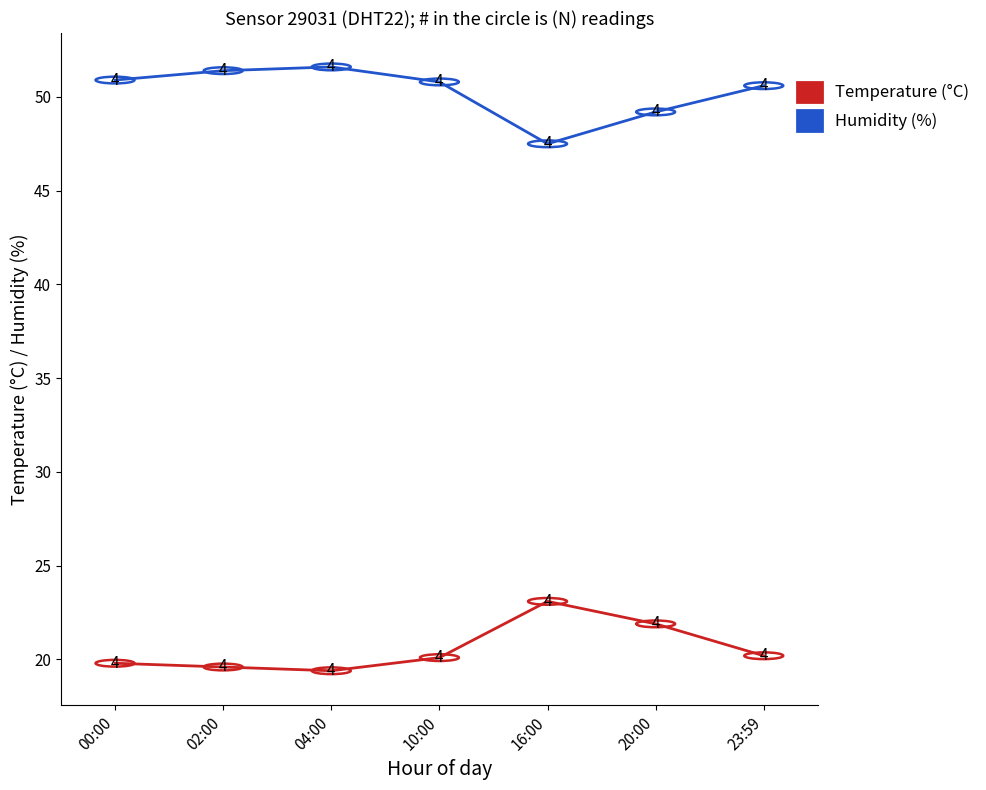

Rank the series by their maximum value, from highest to lowest.

Humidity (%), Temperature (°C)